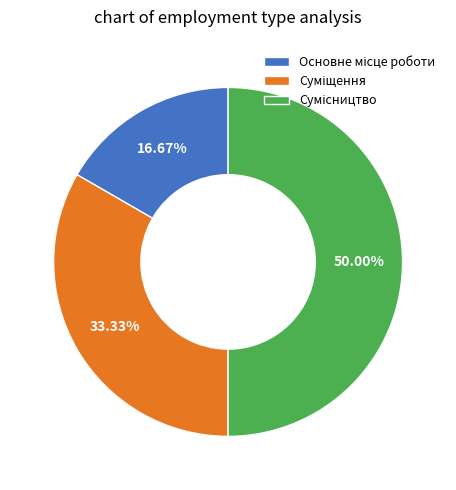

Is there any slice that represents more than half of the pie?

No